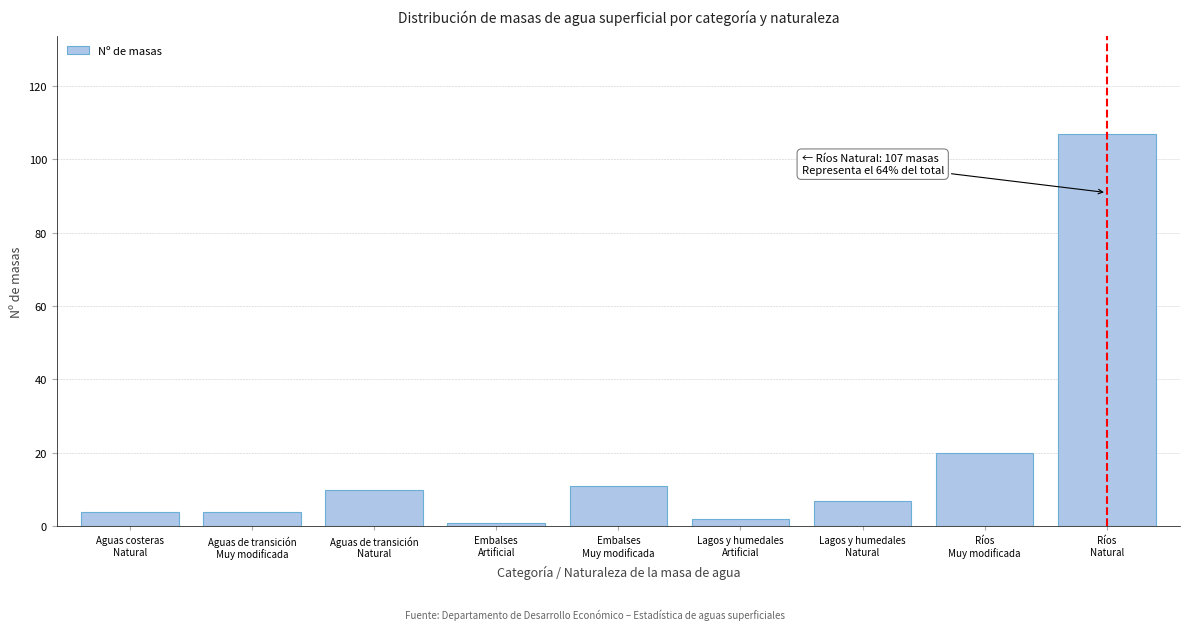

Reading left to right, what are all the values shown in this chart?

4	4	10	1	11	2	7	20	107